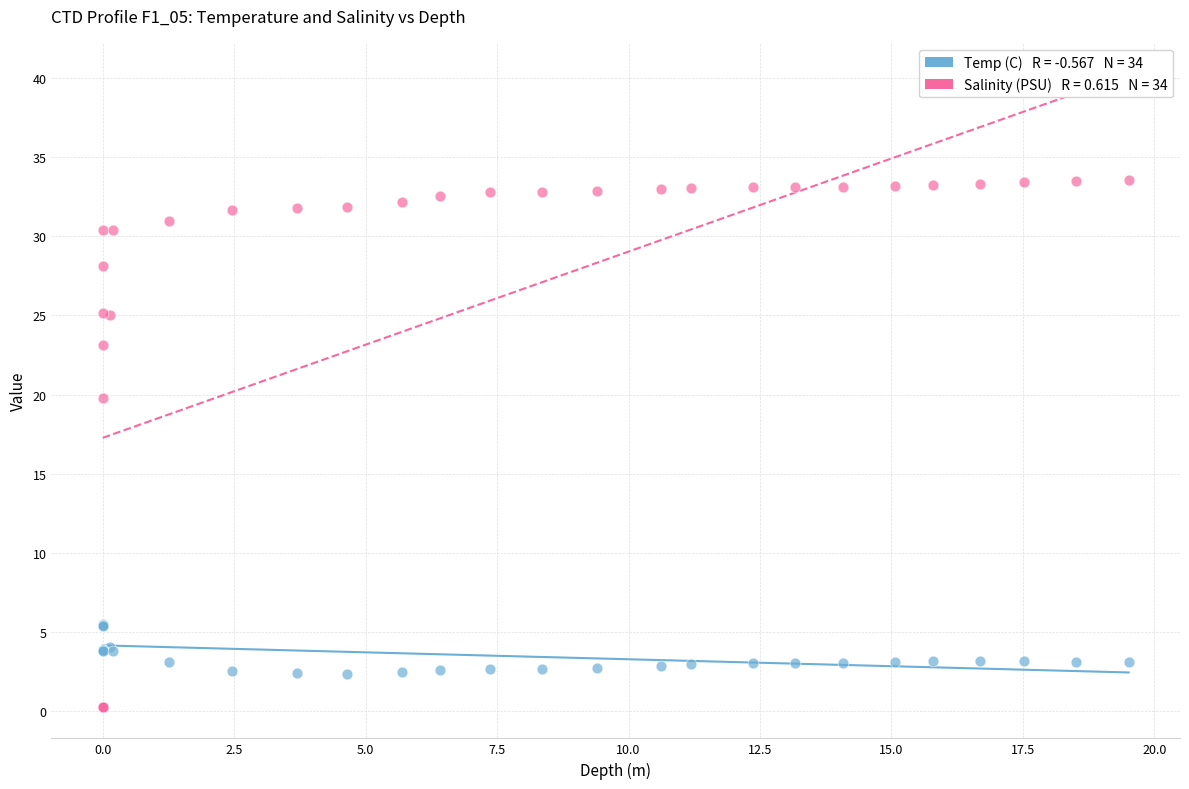

Across all series, what Y value is closest to 16?

19.8